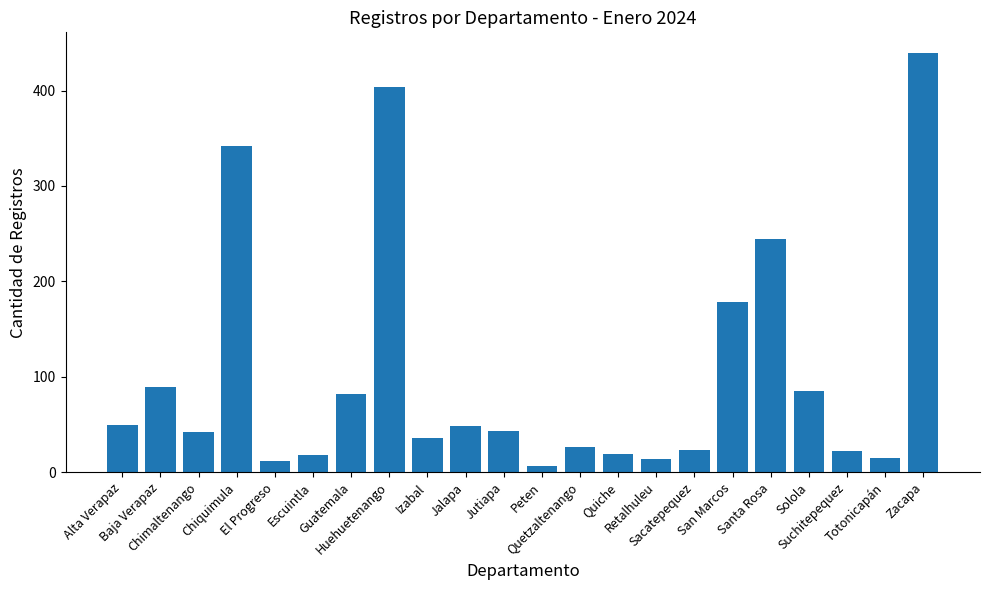

What is the average value?

102